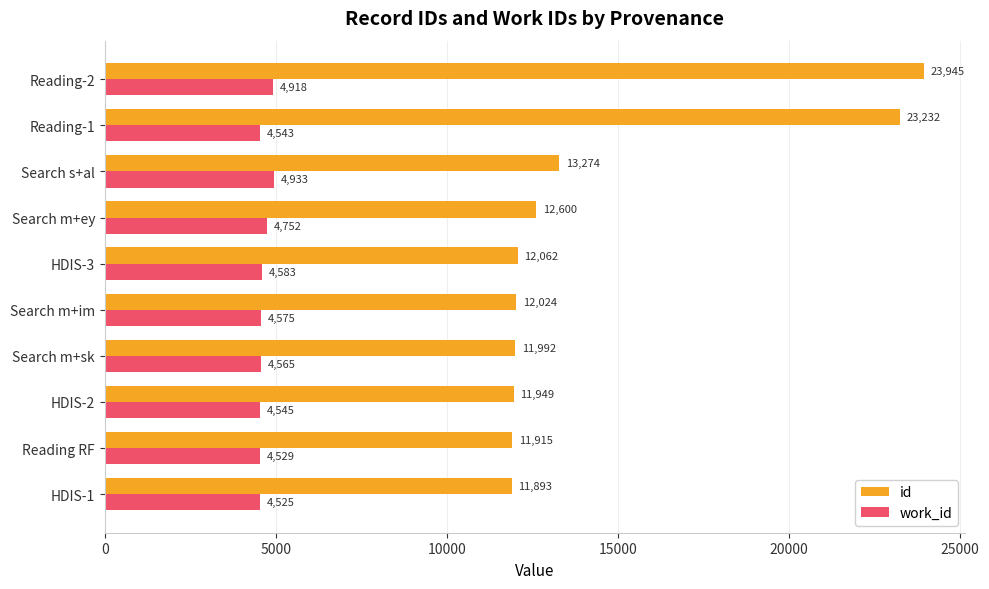

At which label does id reach its peak?

Reading-2